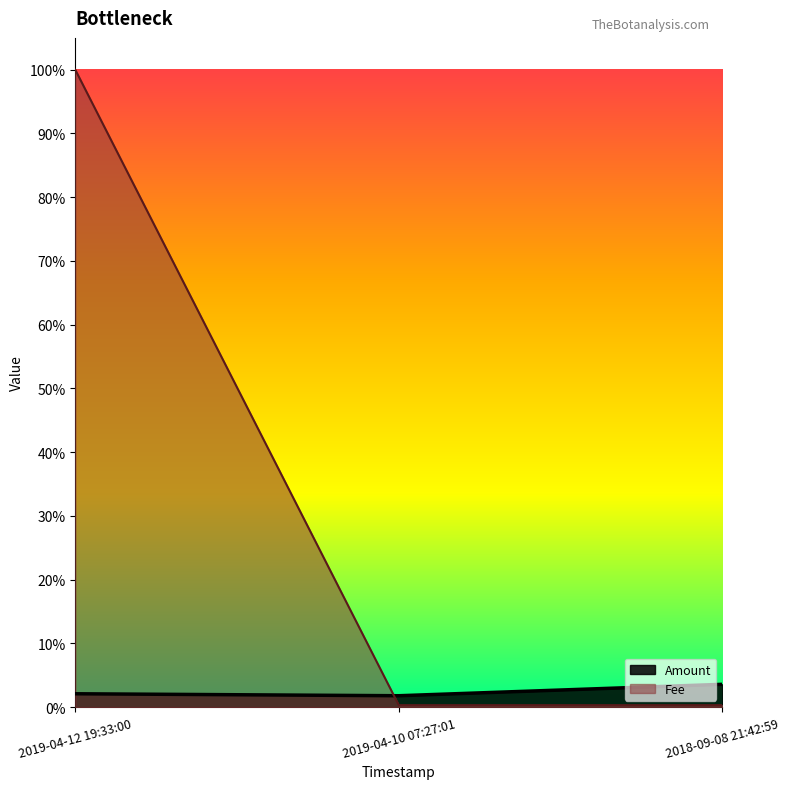

How many data points does each series have?

3